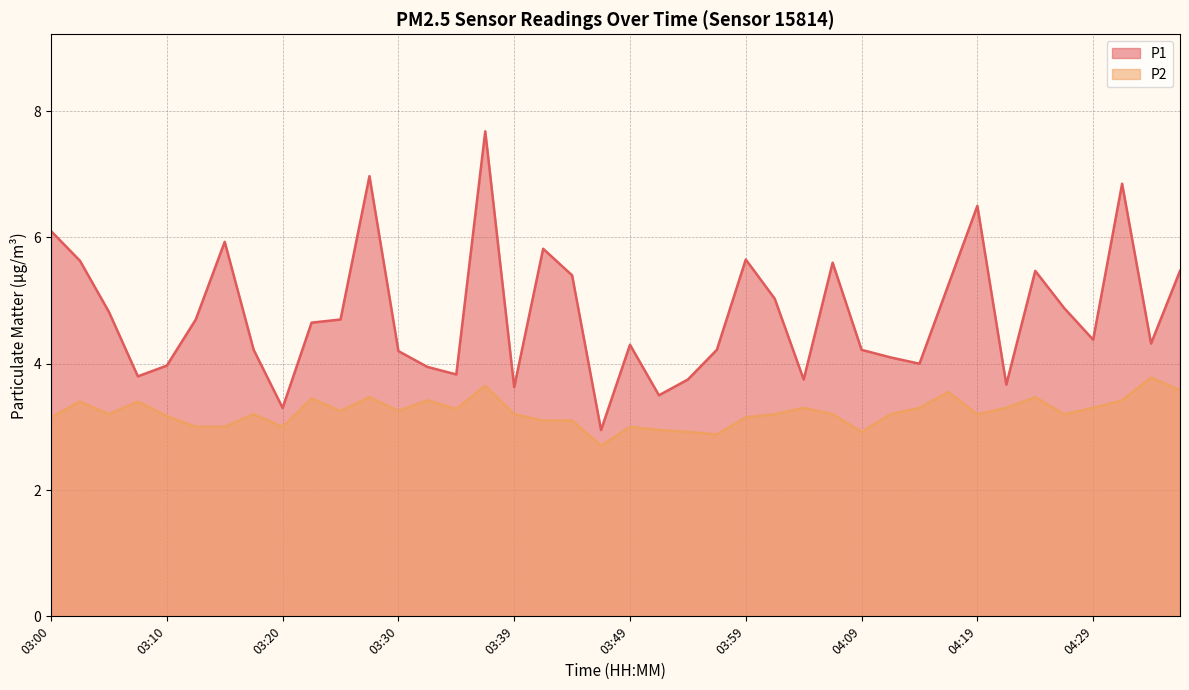

What is the total value across all series at 03:42?

8.9